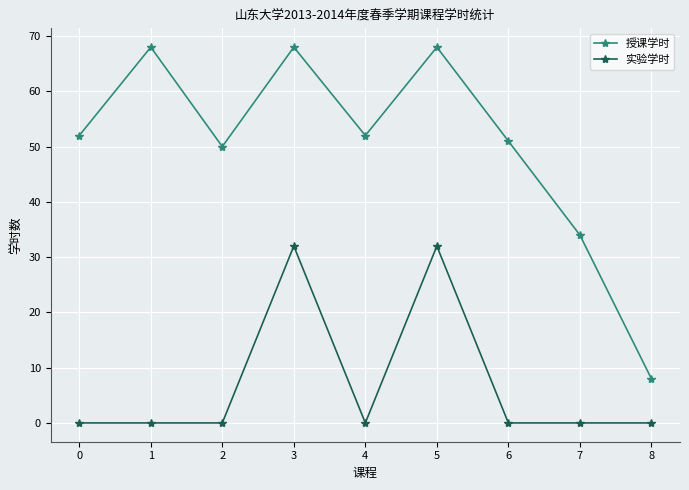

How many distinct data groups are displayed?

2